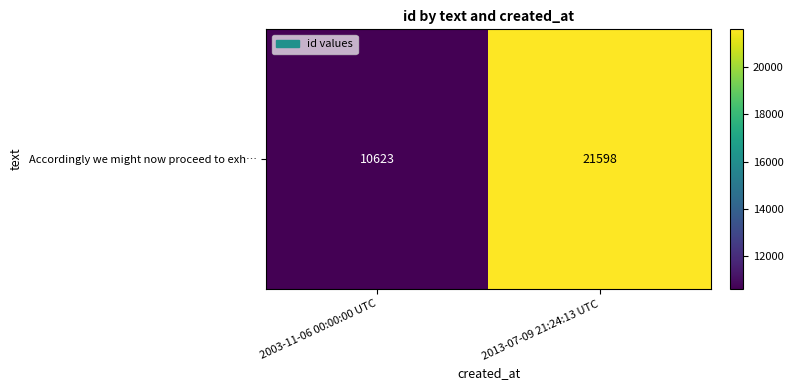

At which label is the value closest to 16110?

2003-11-06 00:00:00 UTC